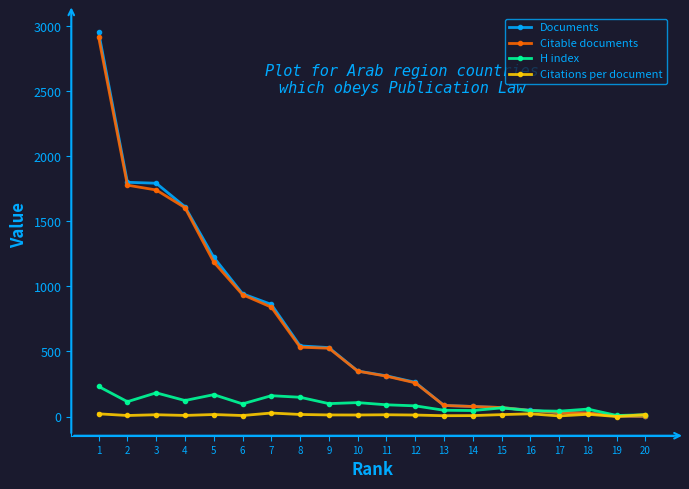

Which series has the widest spread of values?

Documents